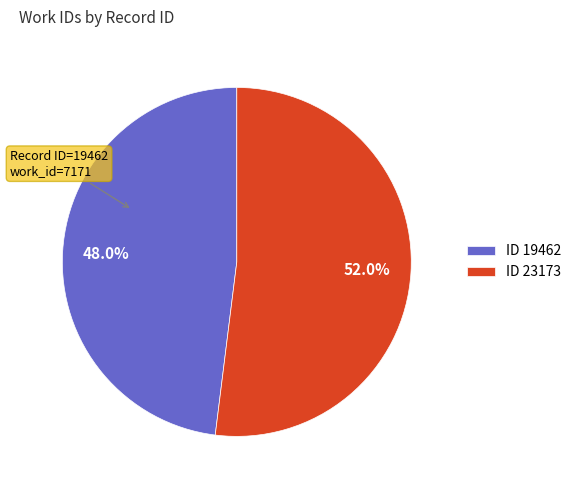

Rank the categories by value from lowest to highest.

ID 19462, ID 23173